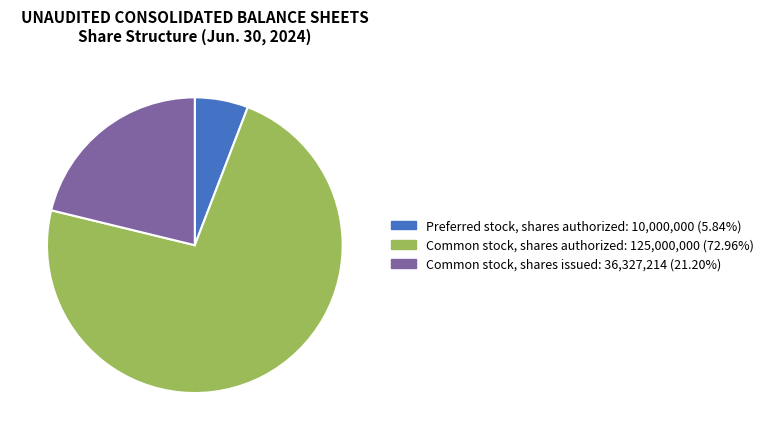

Is there a majority slice in this chart?

Yes